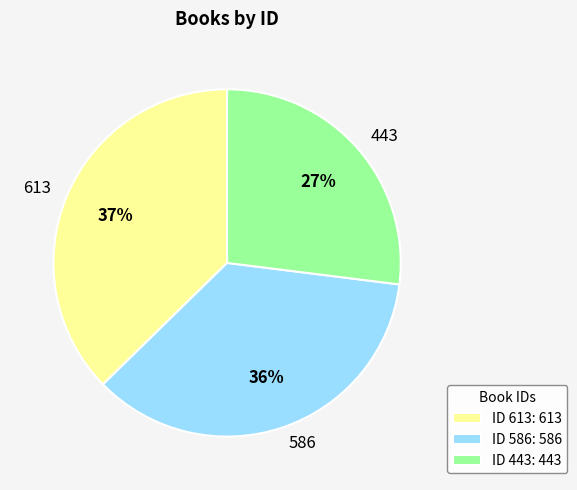

To the nearest percent, what percentage of the pie is 586?

36%